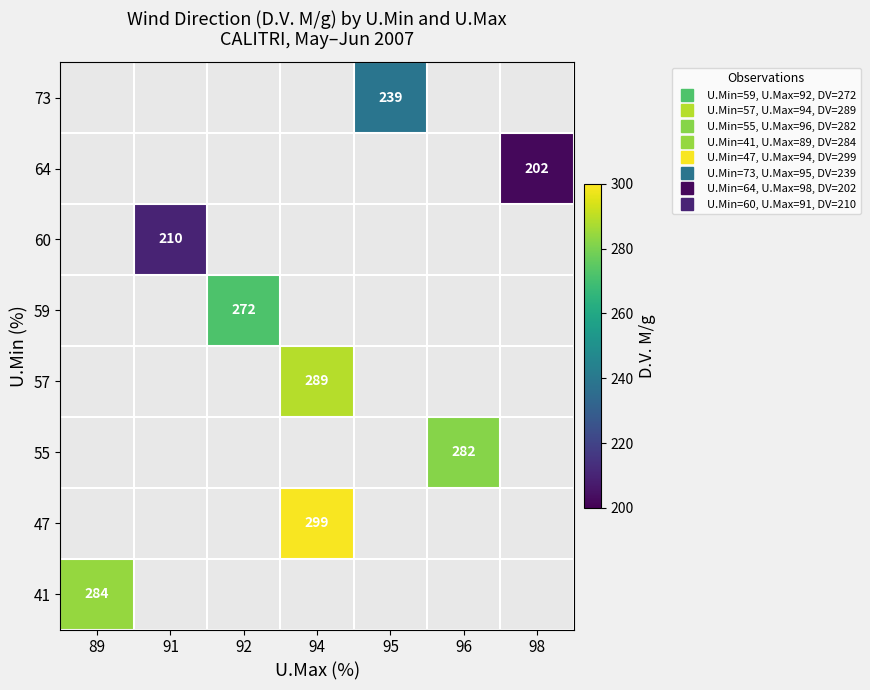

How many data points does each series have?

7